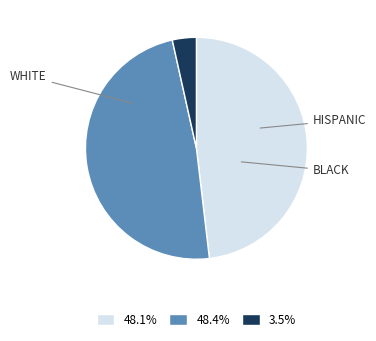

Does any single category account for the majority?

No